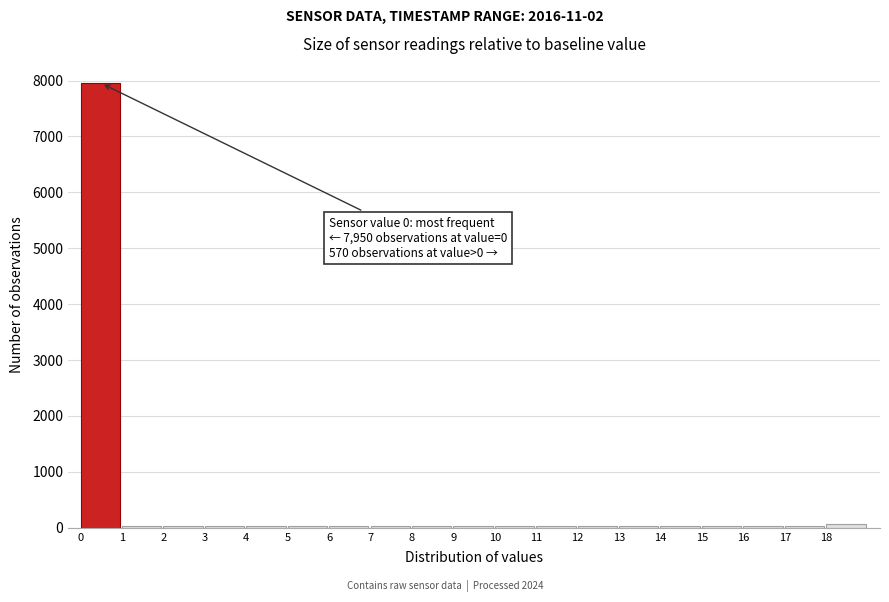

Over which range of the x-axis is the bar tallest?

0 to 1